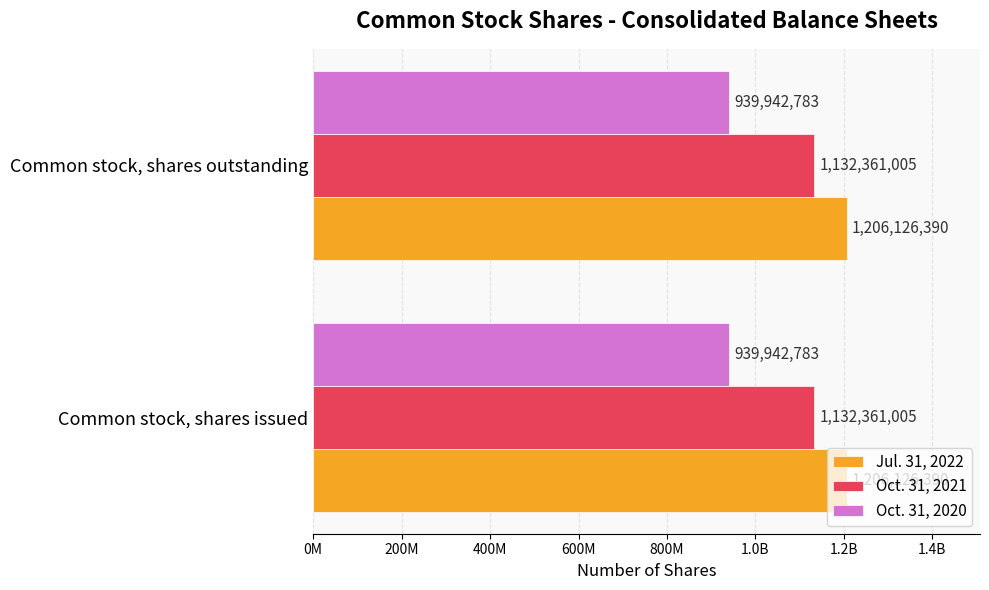

What are all the series names shown in the legend?

Jul. 31, 2022, Oct. 31, 2021, Oct. 31, 2020